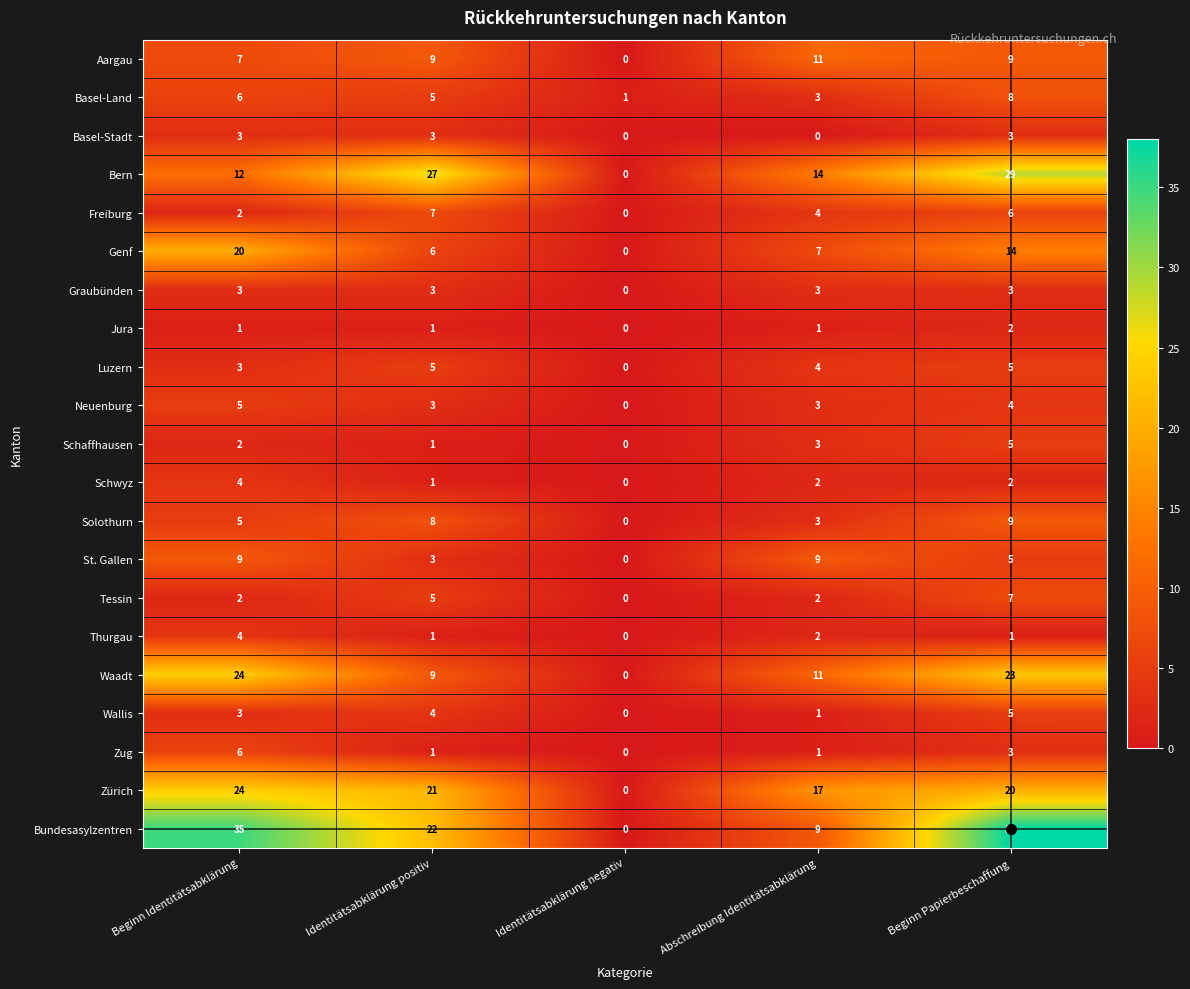

At which label does Schwyz first exceed 2?

Beginn Identitätsabklärung